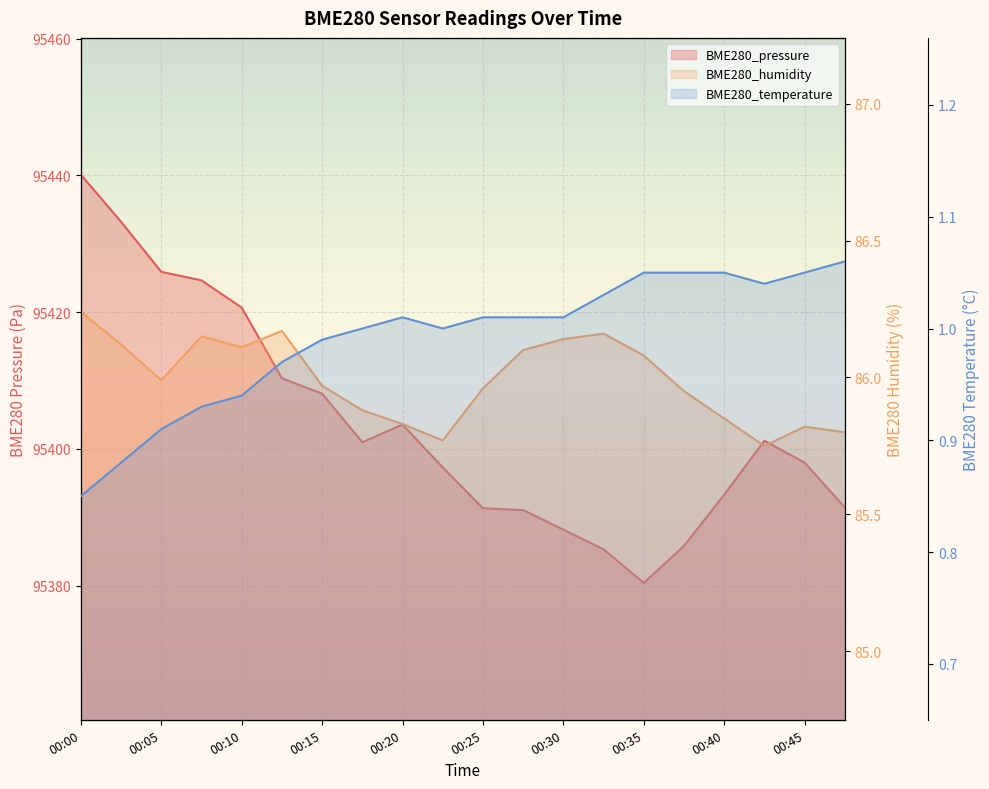

How many lines are shown in the chart?

3